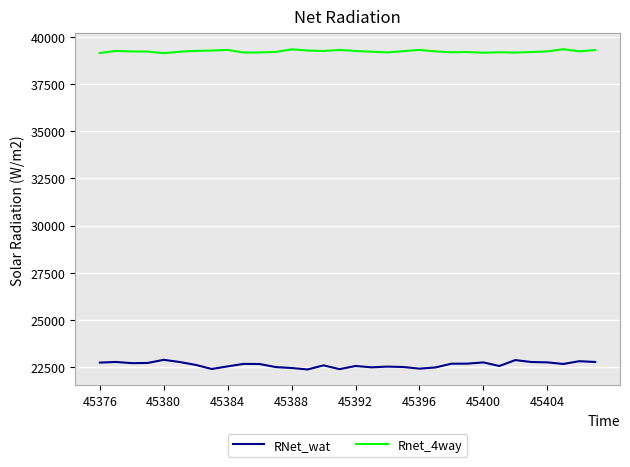

Which series has the largest range (max minus min)?

RNet_wat